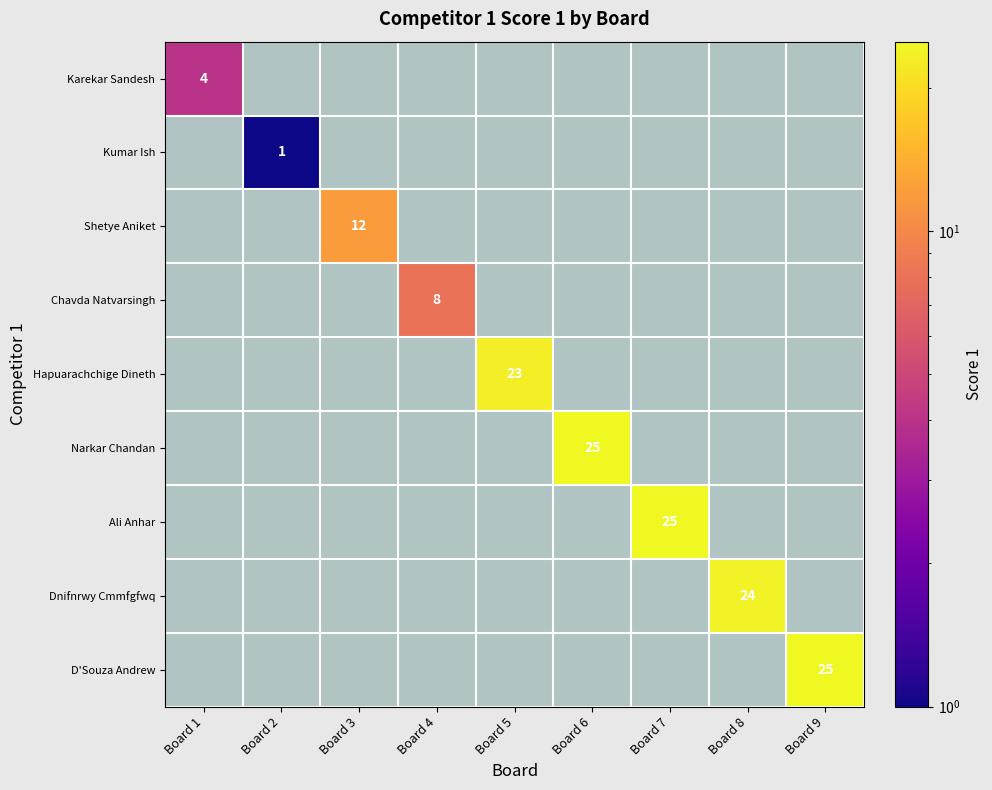

Is it true that Hapuarachchige Dineth equals 7 at Board 5?

False